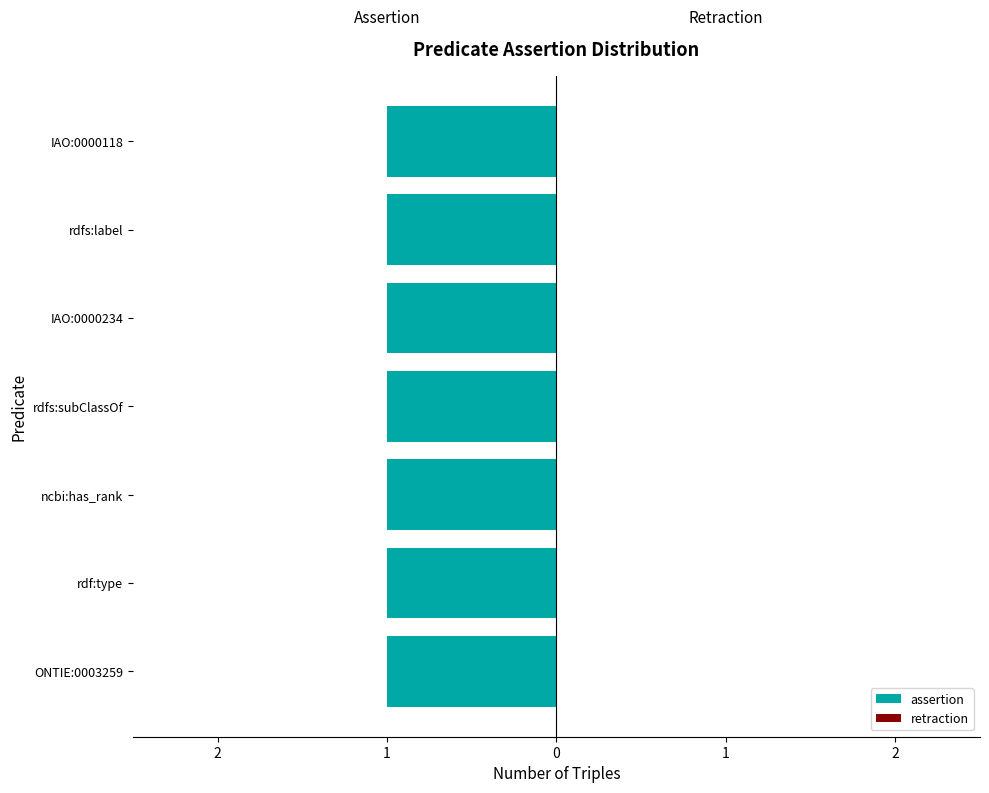

Which category has the lowest value across all series?

ONTIE:0003259